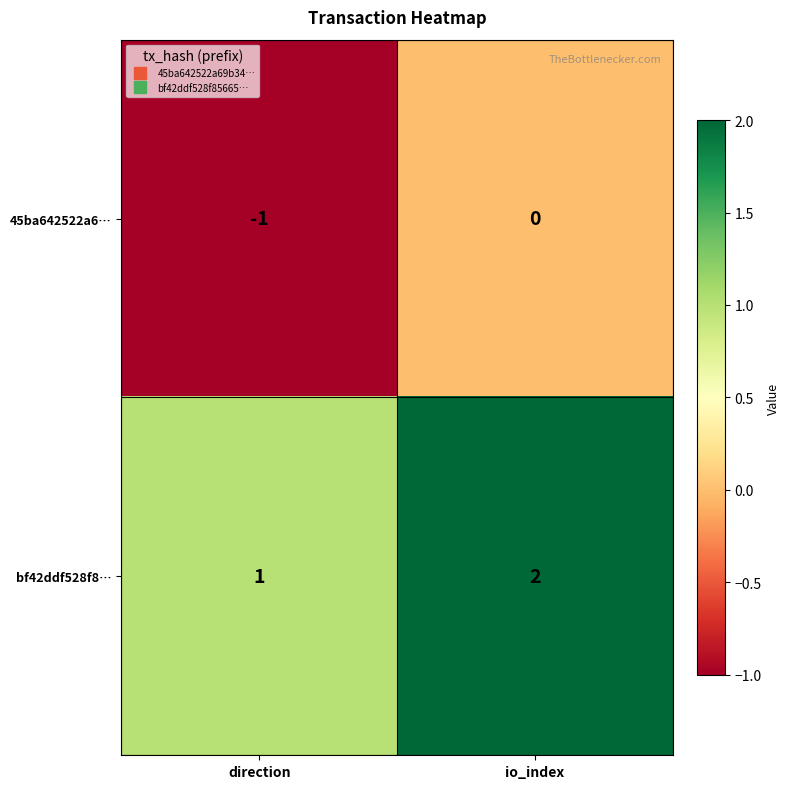

Rank the series by their average value, from lowest to highest.

45ba642522a6…, bf42ddf528f8…